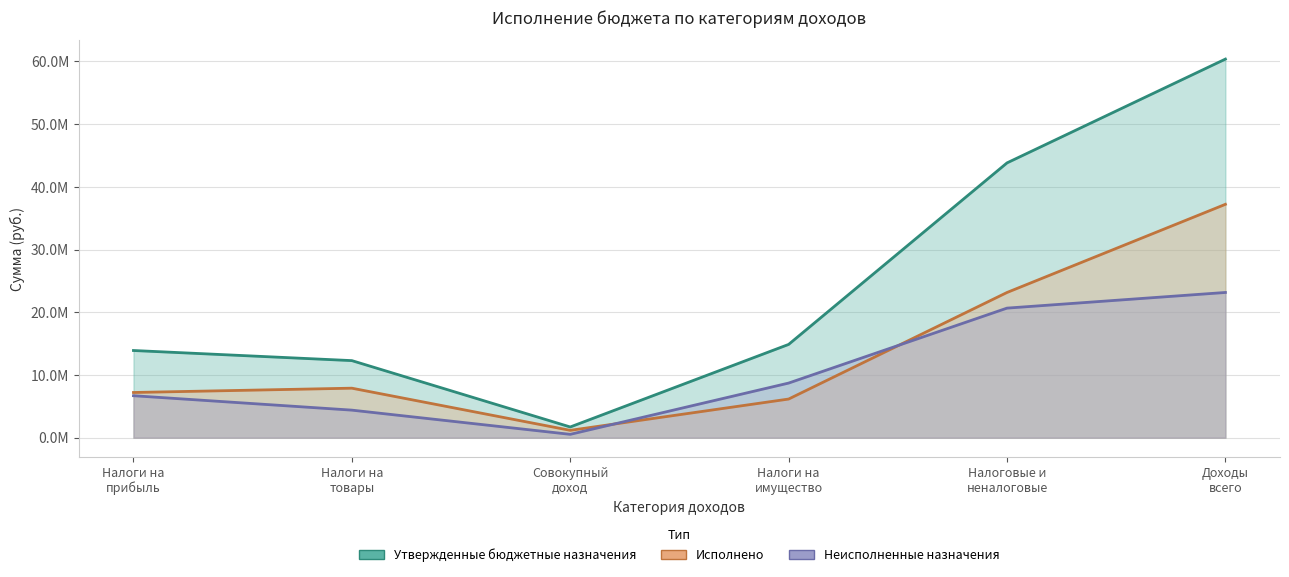

How many categories are shown in the chart?

6